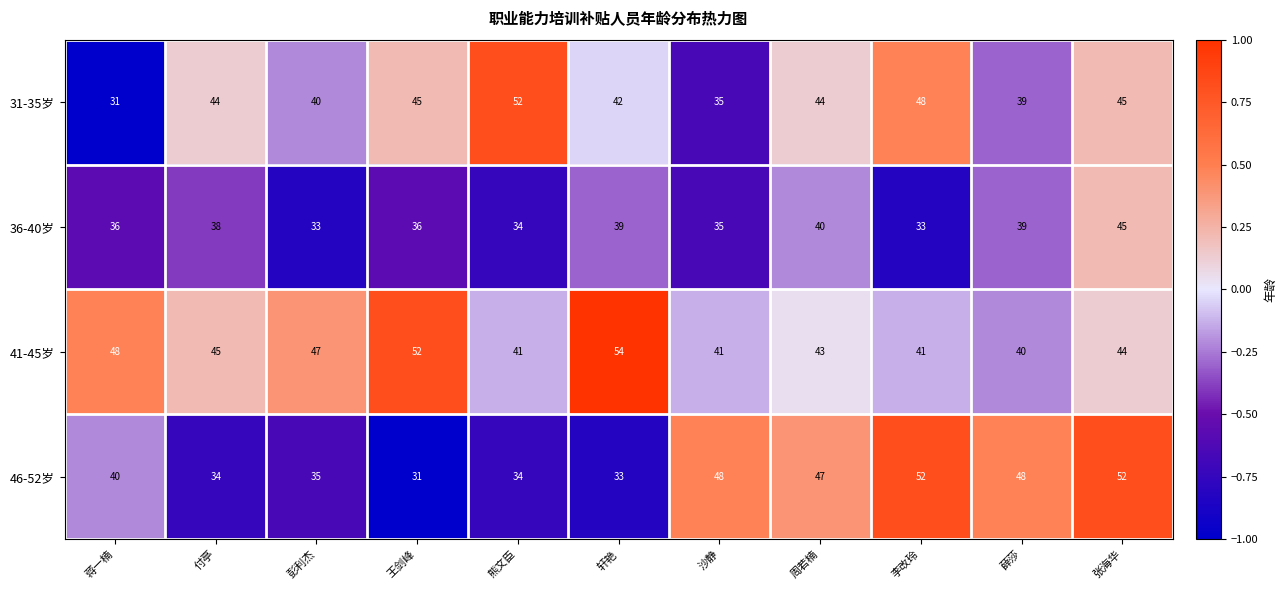

Is it true that 36-40岁 equals 39 at 薛莎?

True